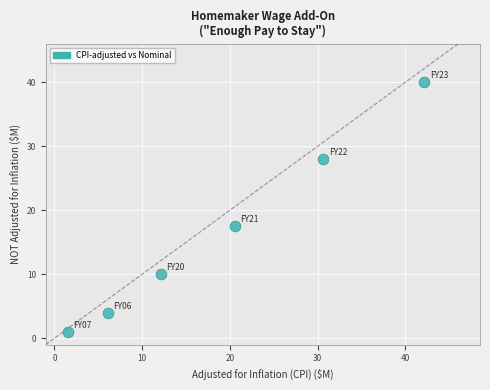

What is the range of Y values (max minus min)?

39.0